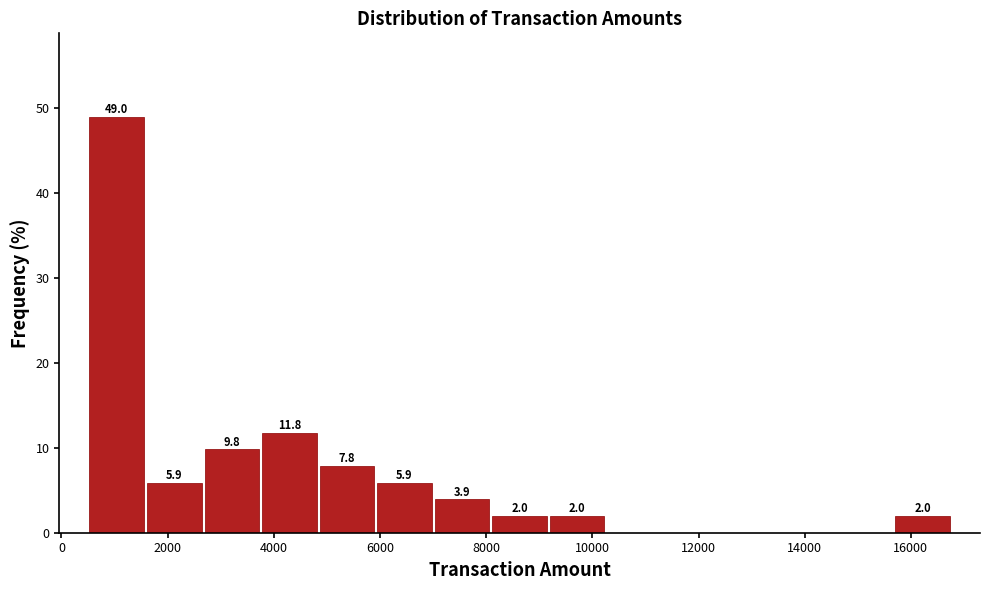

Over which range of the x-axis is the bar tallest?

600 to 1600